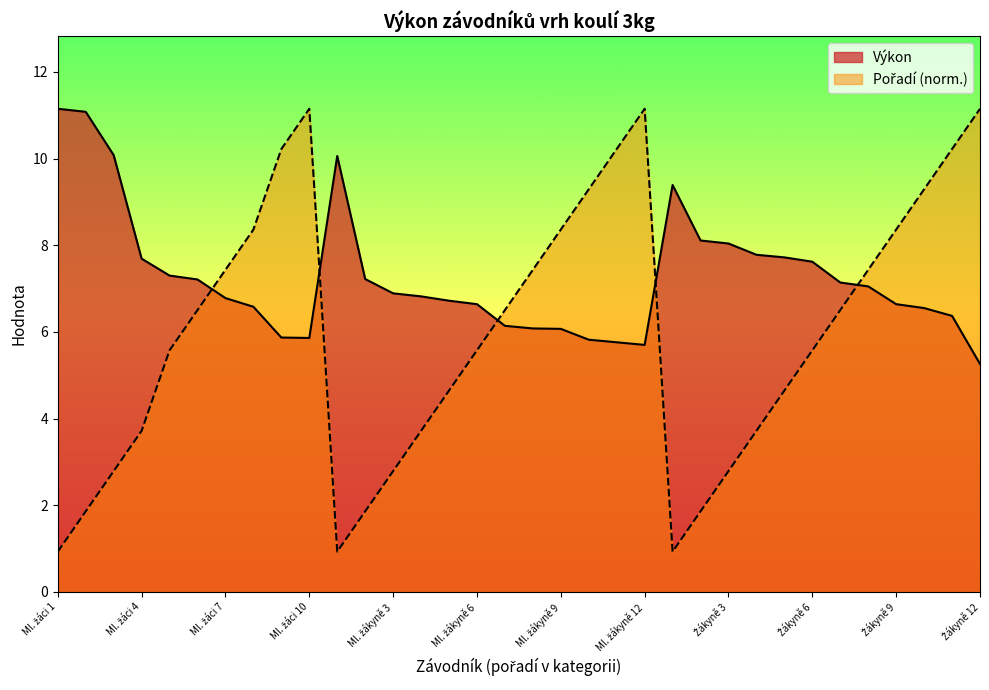

Reading left to right, list all the values displayed in this chart.

Výkon: 11.2	11.1	10.1	7.7	7.3	7.2	6.8	6.6	5.9	5.9	10.1	7.2	6.9	6.8	6.7	6.6	6.1	6.1	6.1	5.8	5.8	5.7	9.4	8.1	8.0	7.8	7.7	7.6	7.1	7.0	6.6	6.5	6.4	5.3
Pořadí: 0.9	1.9	2.8	3.7	5.6	6.5	7.4	8.4	10.2	11.2	0.9	1.9	2.8	3.7	4.6	5.6	6.5	7.4	8.4	9.3	10.2	11.2	0.9	1.9	2.8	3.7	4.6	5.6	6.5	7.4	8.4	9.3	10.2	11.2